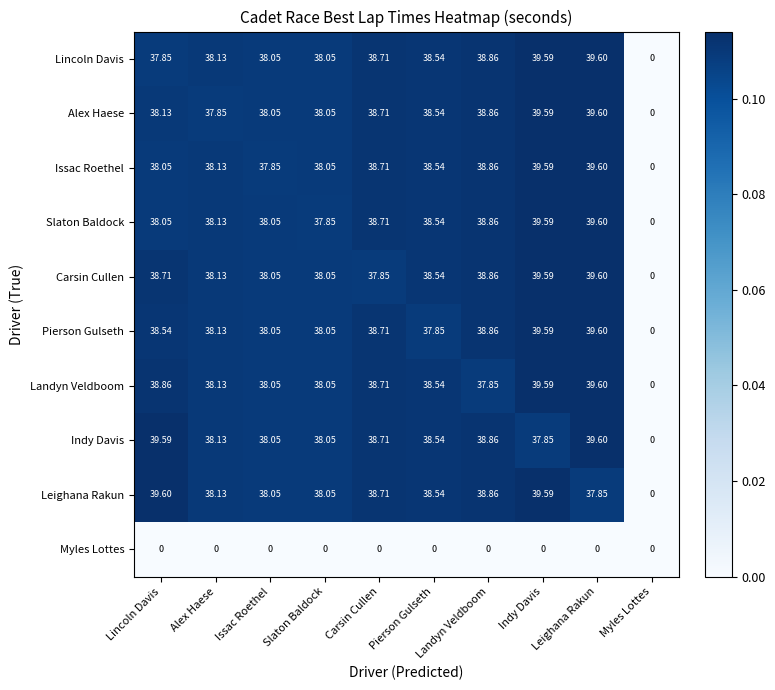

At which label does Slaton Baldock reach its minimum?

Myles Lottes